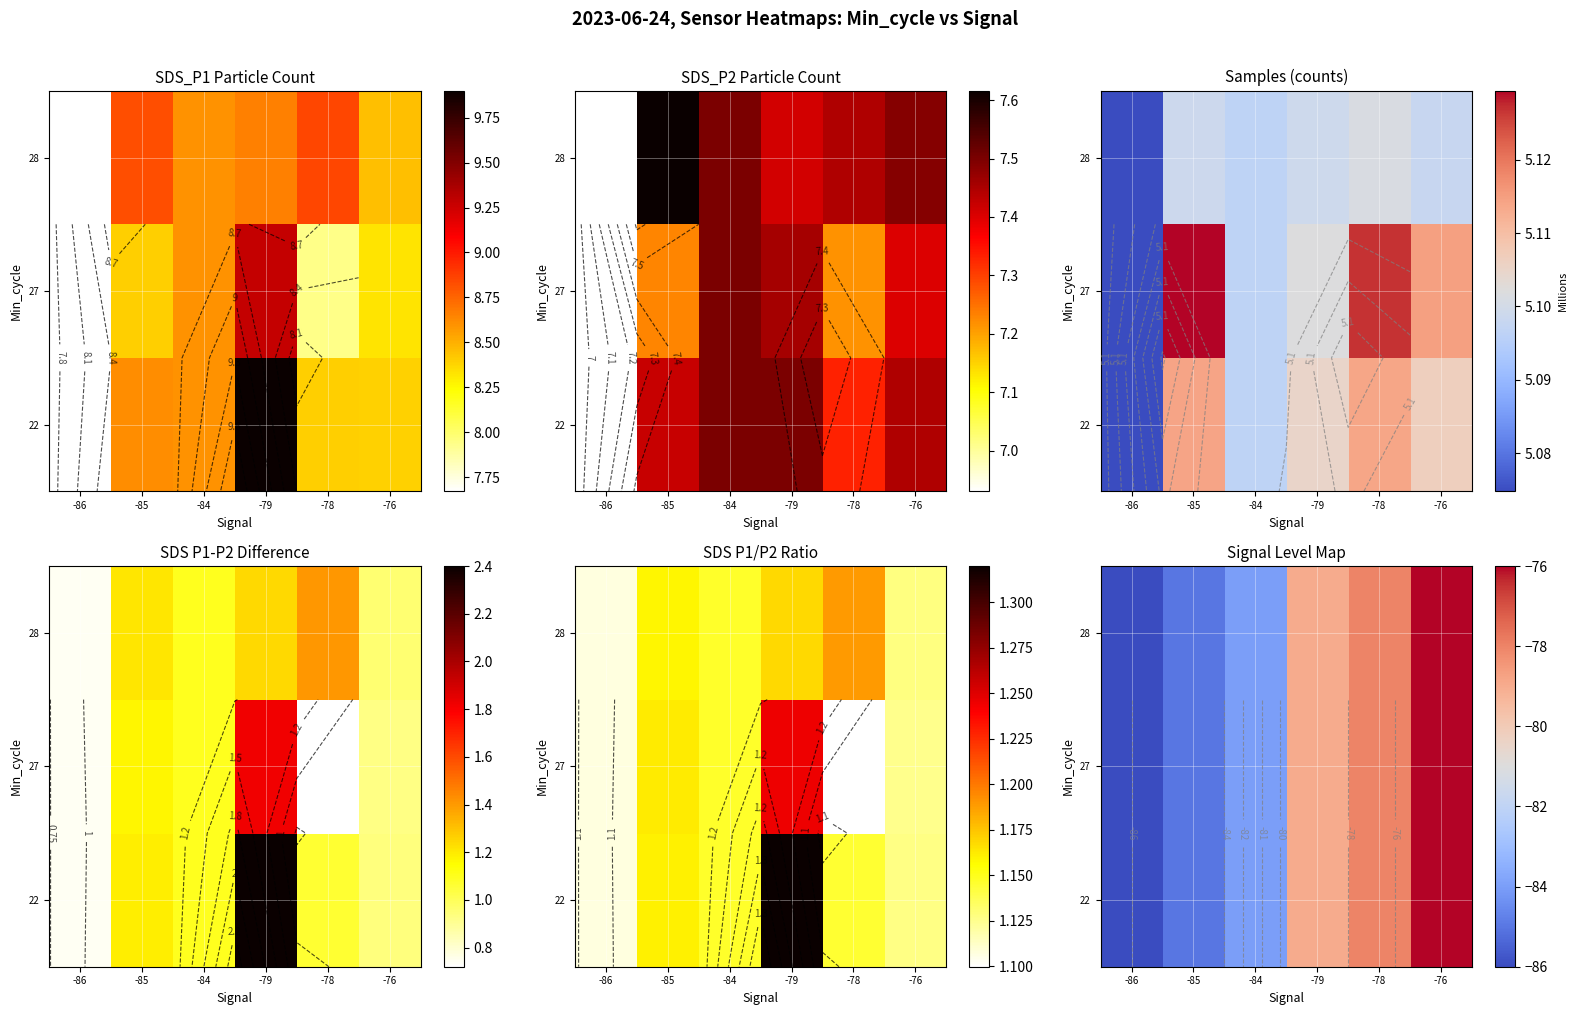

The value of row_1 at -79 is -53. True or false?

False